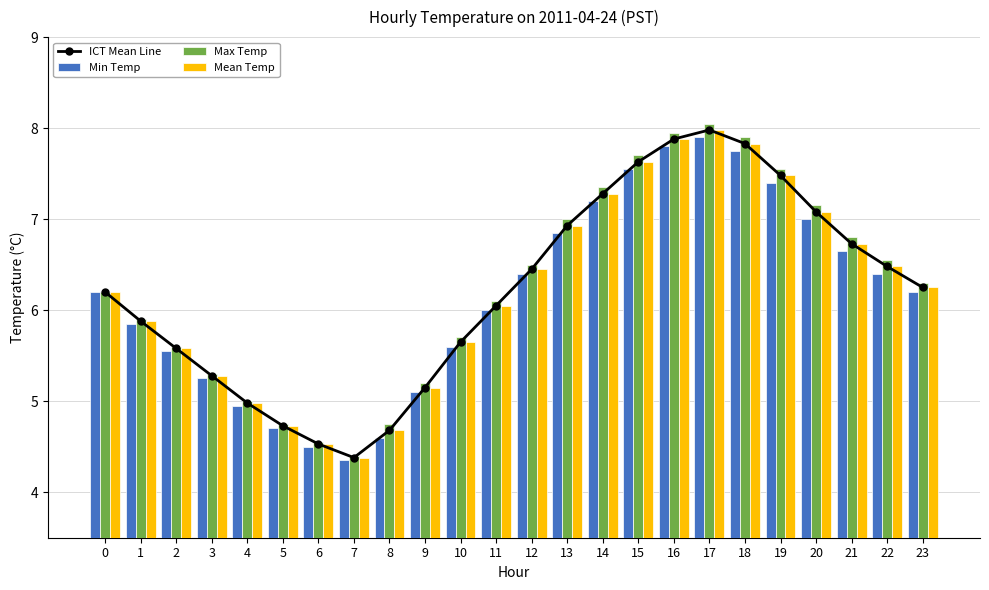

What is the value of the Min Temp bar at the 22nd from the left?

6.7